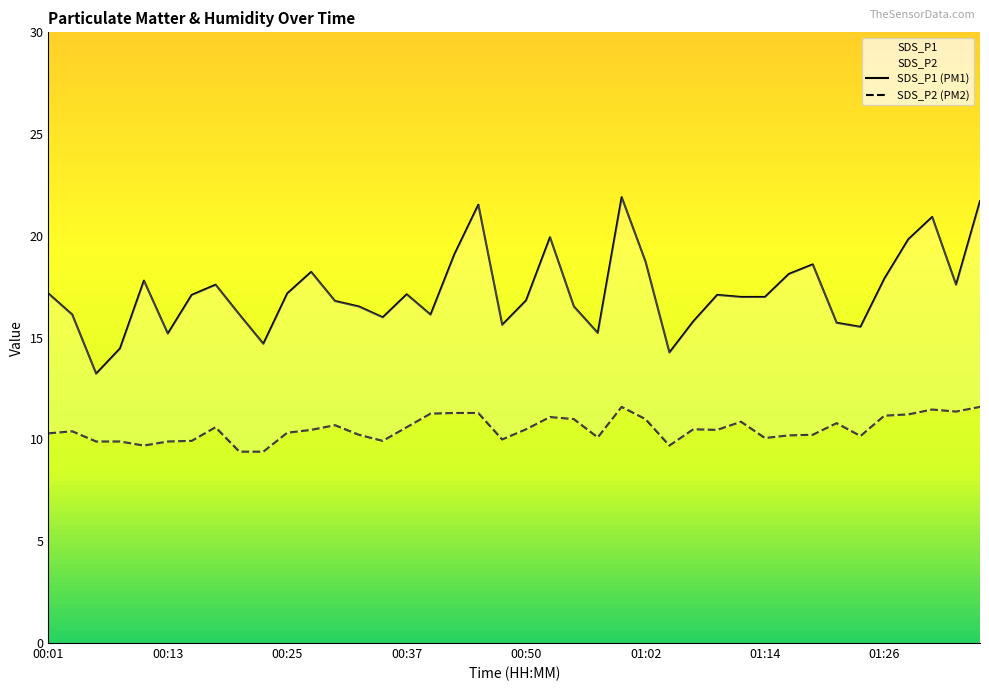

The value of SDS_P2 at 00:15 is 9.9. True or false?

True